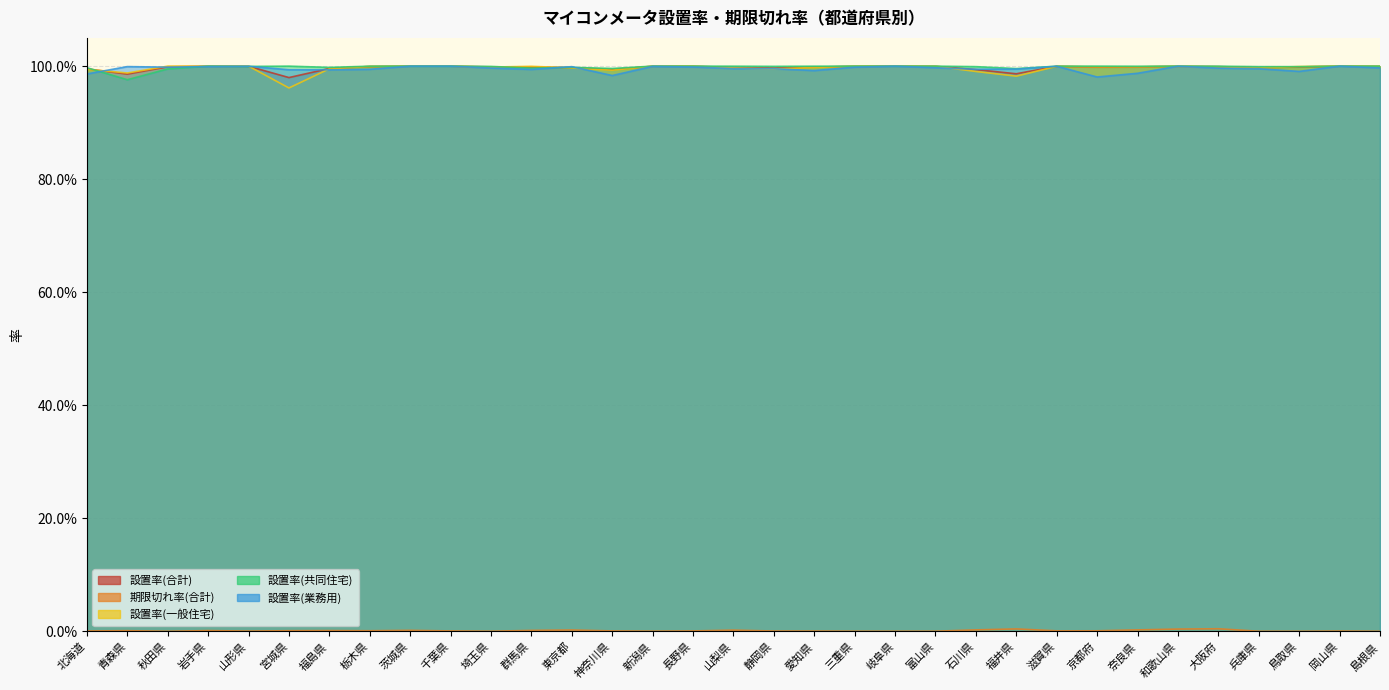

The 期限切れ率(合計) series shows 0.0 at 山梨県. True or false?

True